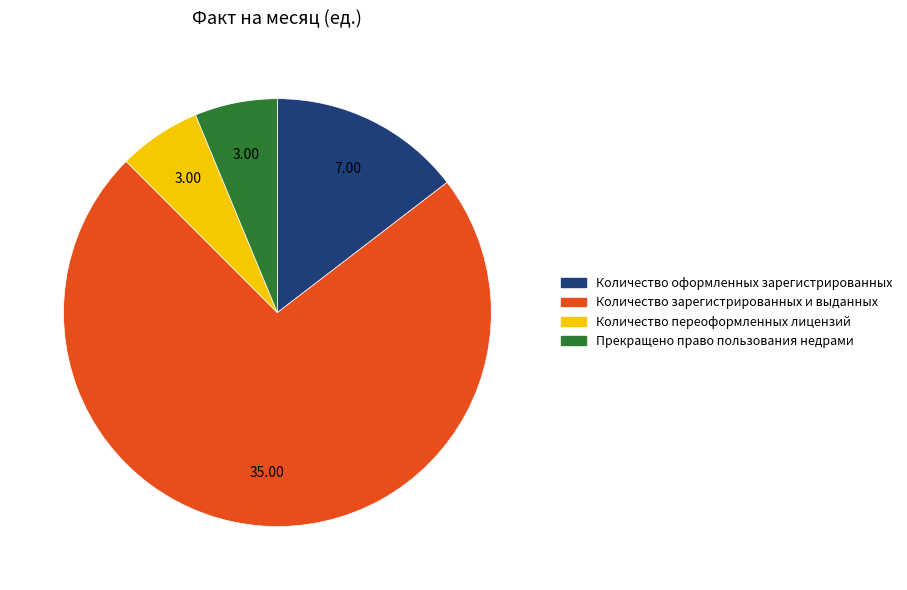

Which slice is the largest?

Количество зарегистрированных и выданных